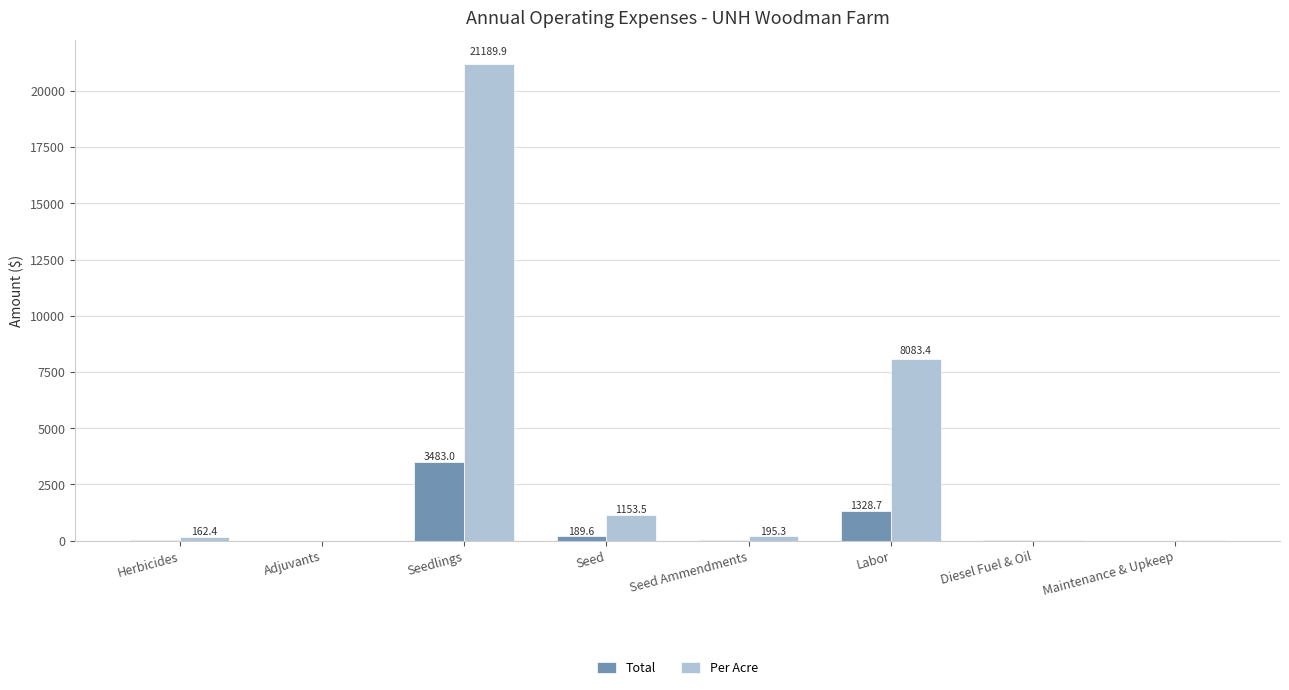

What are all the series names shown in the legend?

Total, Per Acre